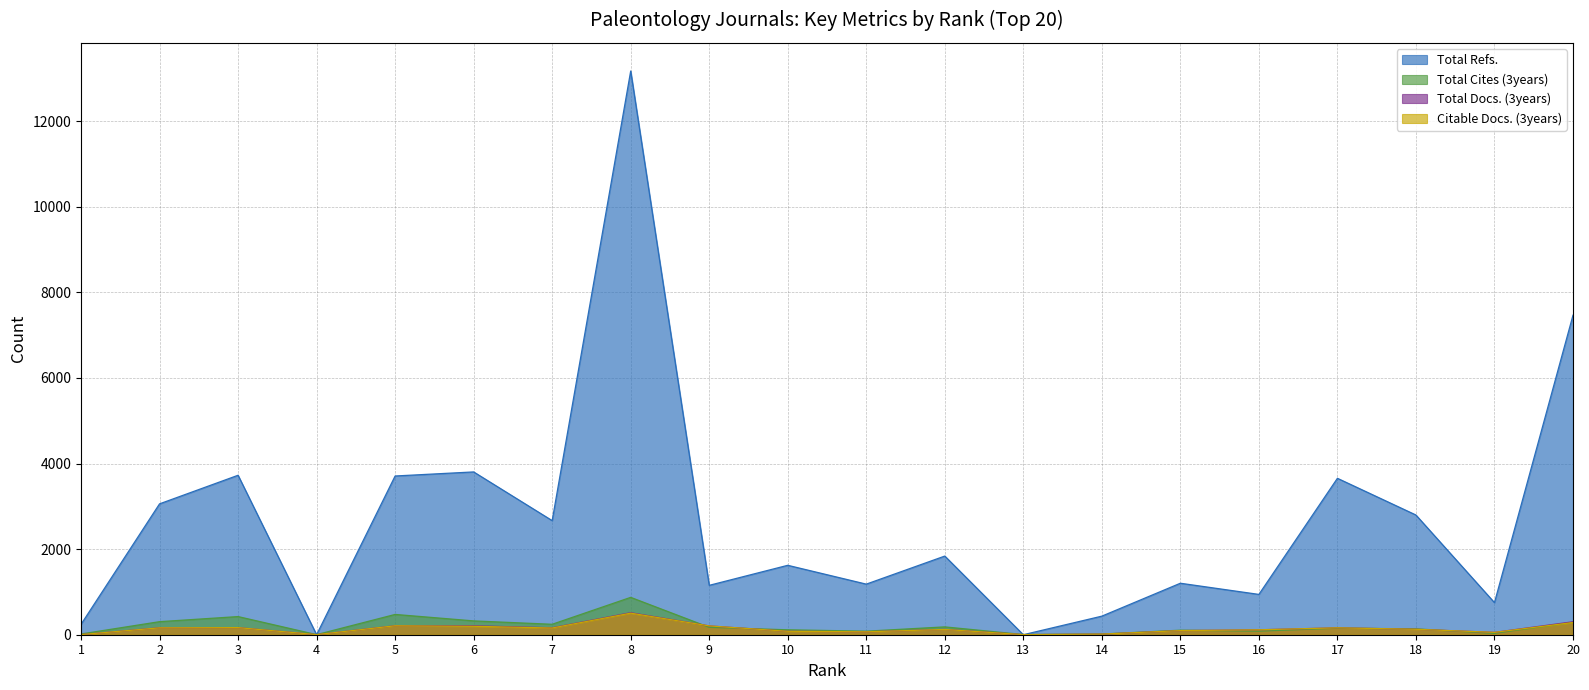

Reading right to left, extract all data points from this chart.

Total Refs.: 20=7466	19=750	18=2797	17=3655	16=942	15=1203	14=434	13=0	12=1838	11=1182	10=1622	9=1154	8=13172	7=2666	6=3804	5=3709	4=0	3=3726	2=3058	1=242
Total Cites (3years): 20=290	19=32	18=137	17=153	16=83	15=106	14=16	13=4	12=183	11=83	10=115	9=173	8=873	7=244	6=323	5=474	4=2	3=424	2=305	1=17
Total Docs. (3years): 20=303	19=55	18=127	17=161	16=115	15=96	14=14	13=2	12=124	11=68	10=80	9=206	8=514	7=162	6=208	5=210	4=2	3=166	2=162	1=3
Citable Docs. (3years): 20=285	19=55	18=127	17=161	16=115	15=96	14=14	13=2	12=123	11=68	10=80	9=206	8=504	7=157	6=197	5=209	4=2	3=166	2=161	1=3